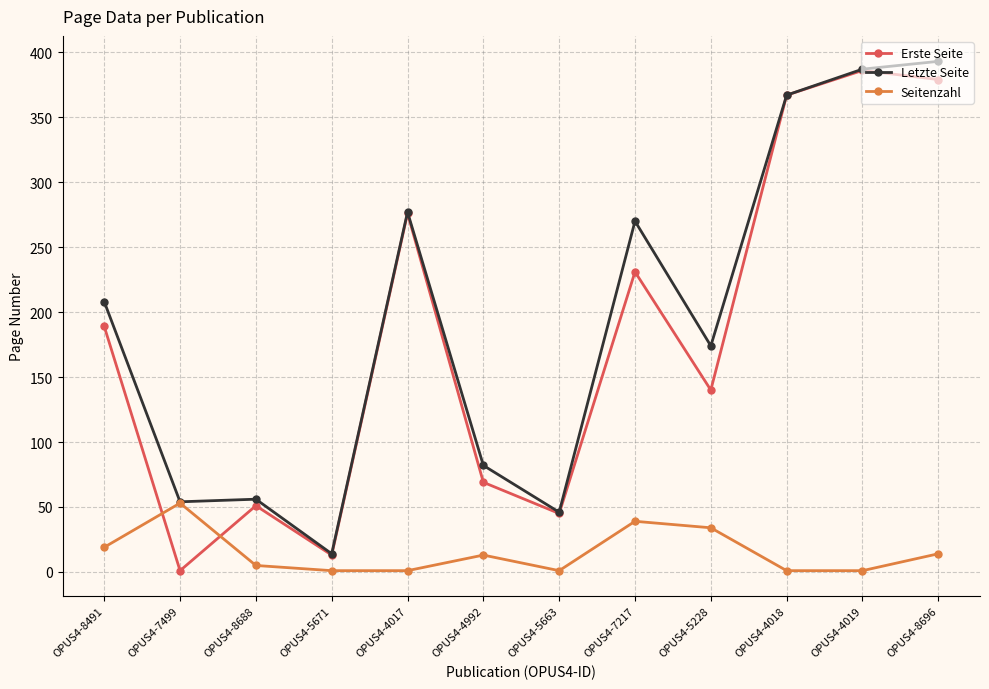

The Erste Seite series shows 51 at OPUS4-8688. True or false?

True